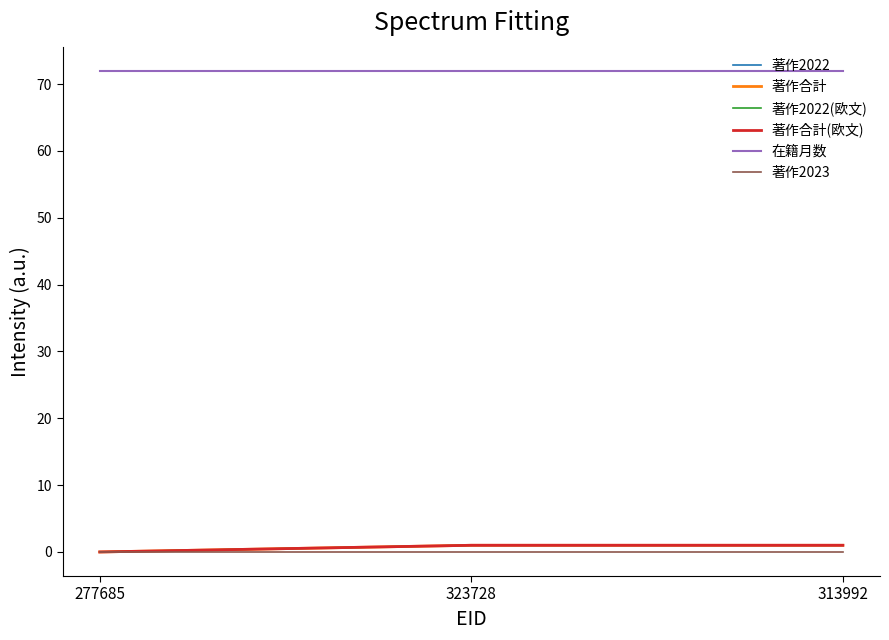

True or false: 著作合計 has a value of 0 at 323728.

False